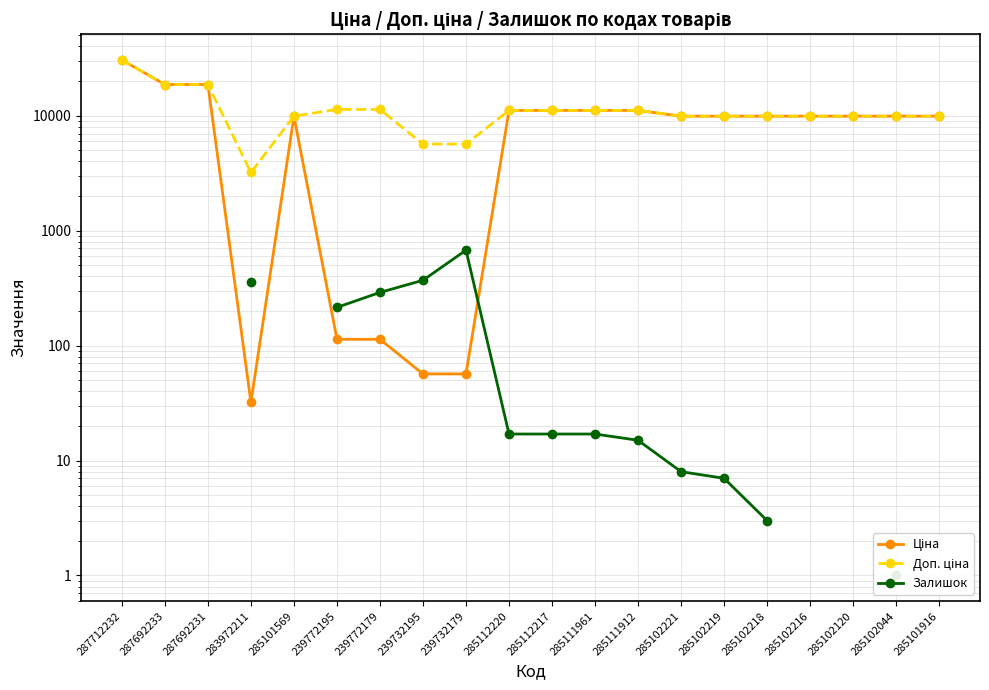

At which category is the sum across all series the highest?

285112220